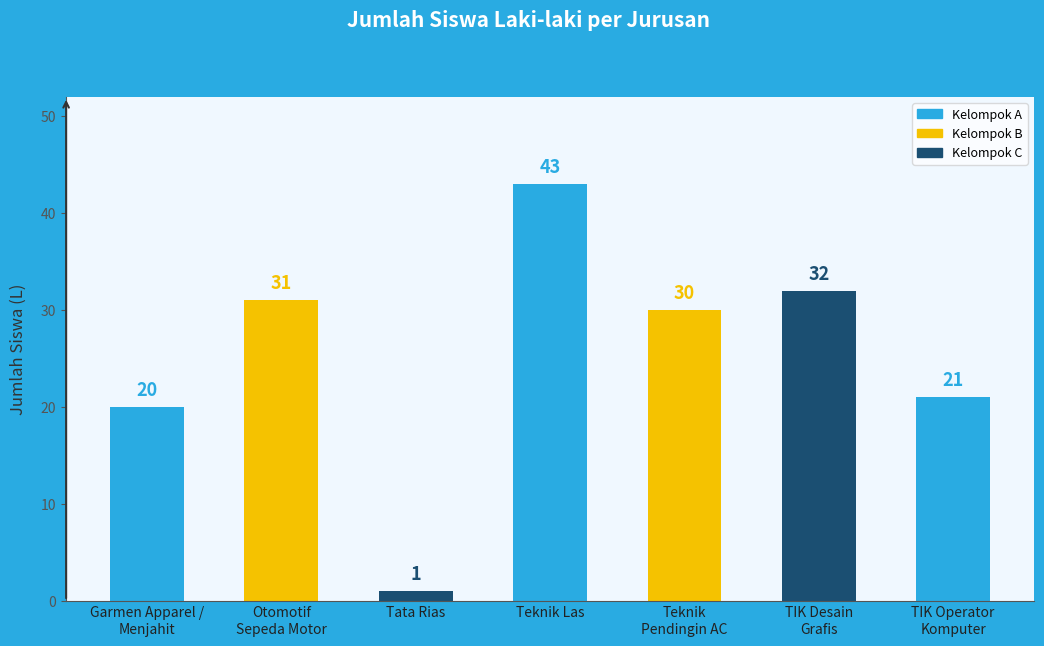

What is the difference between the maximum and second lowest values?

23